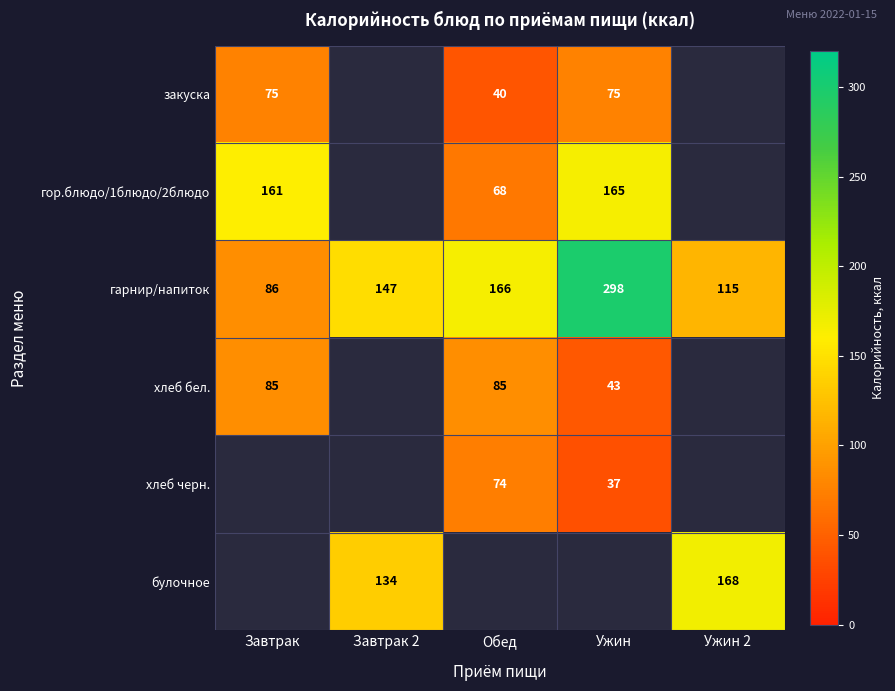

Between Обед and Ужин 2, which is larger?

Обед